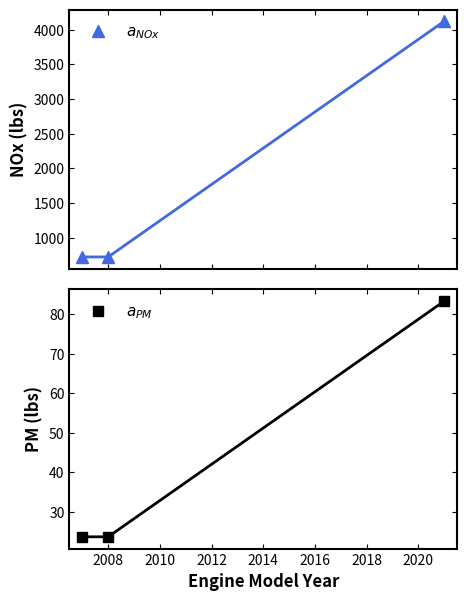

How many data points does each series have?

3